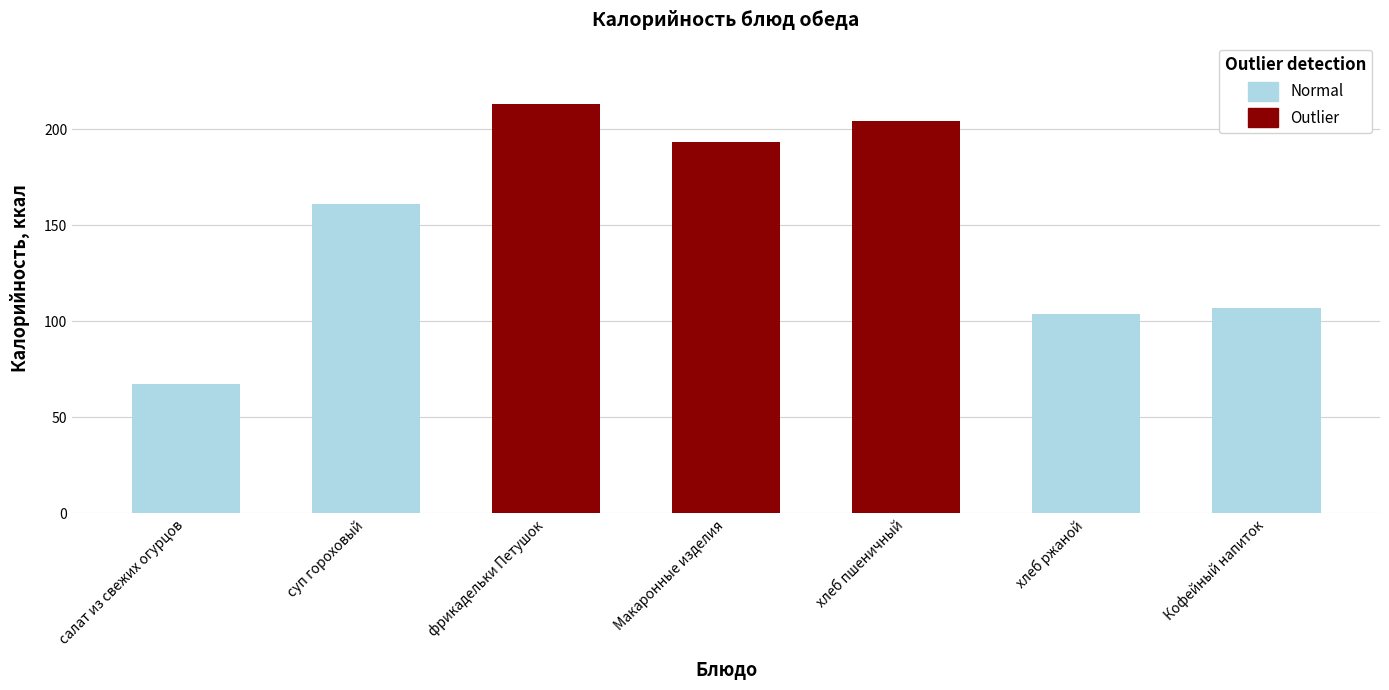

Does the chart contain stacked bars?

No